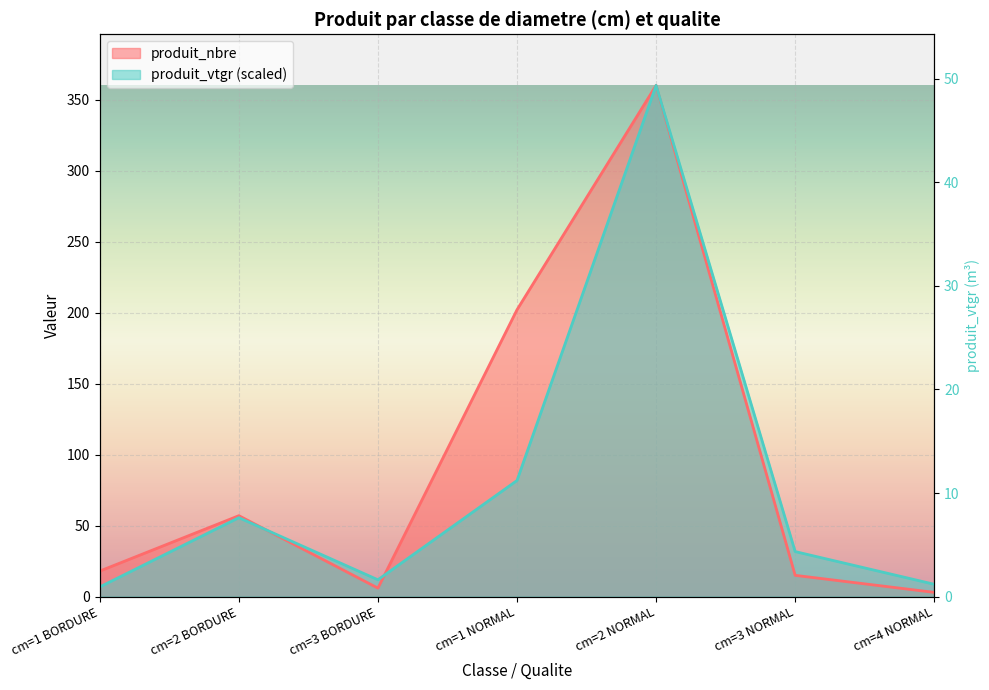

What is the approximate value of produit_vtgr at cm=1 NORMAL?

81.8